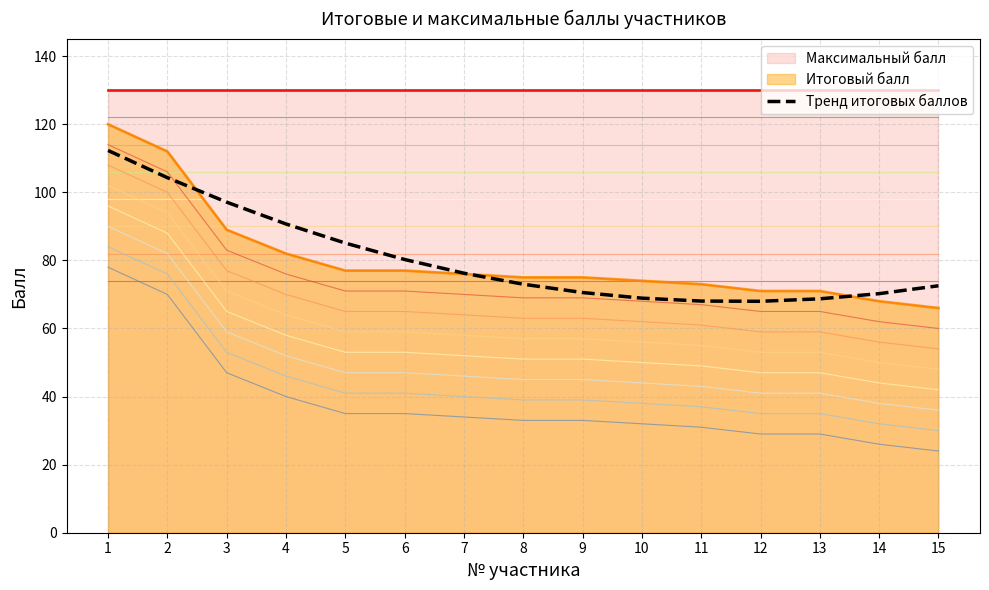

At which category does the chart reach its peak across all series?

1